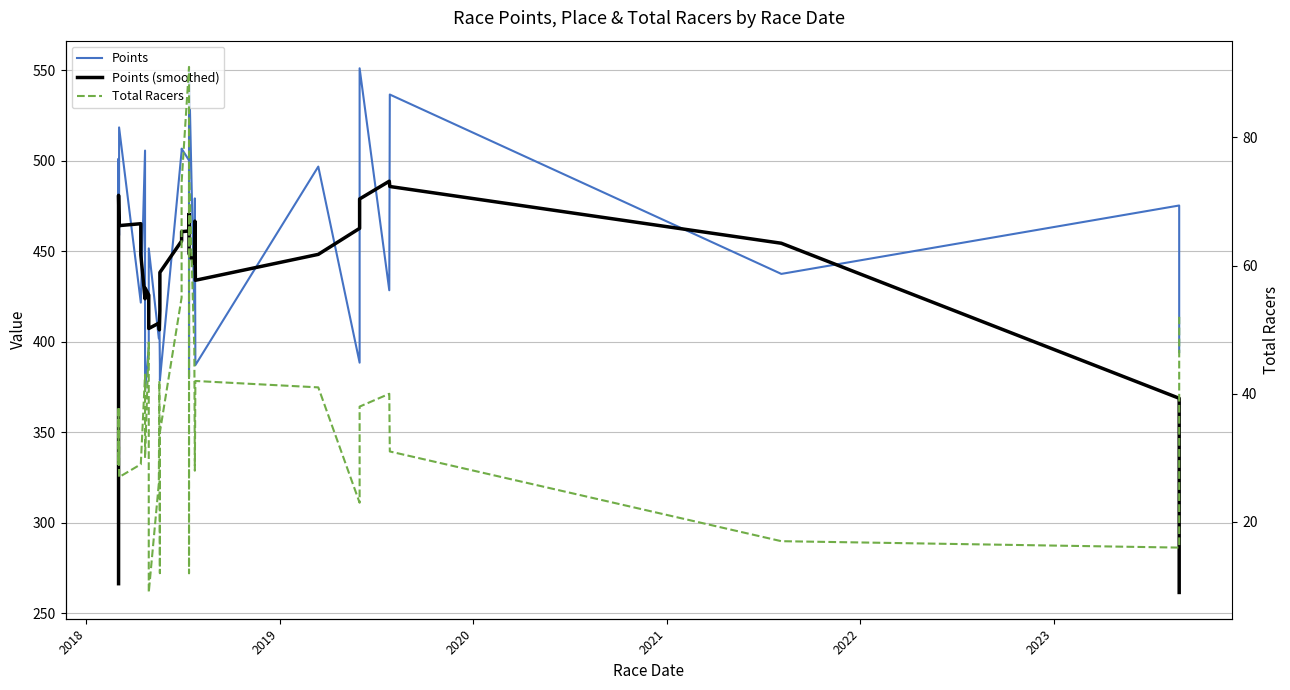

Count the number of categories in the chart.

34